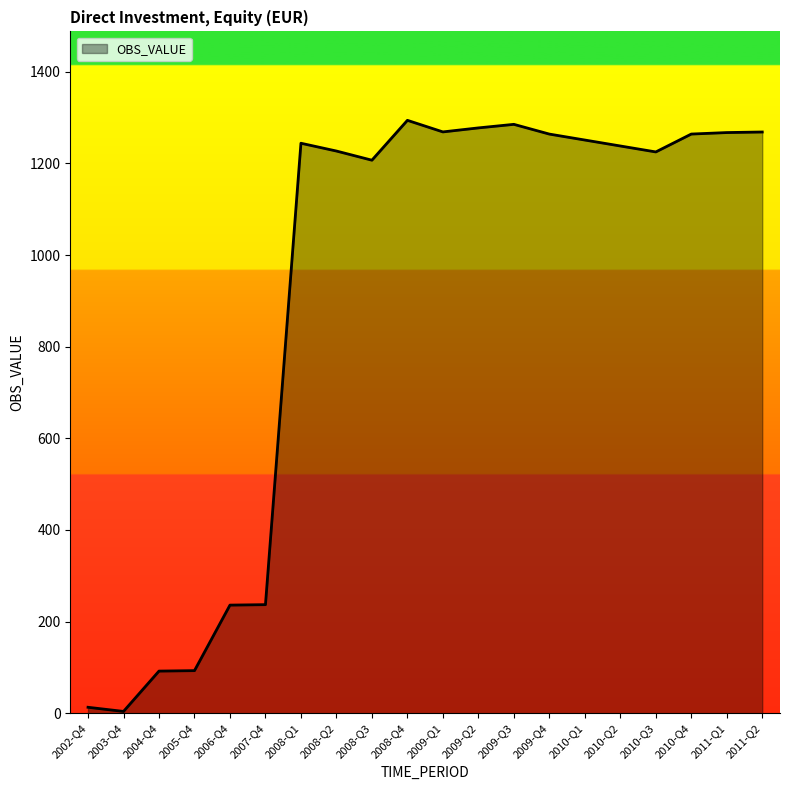

Count the number of categories in the chart.

20